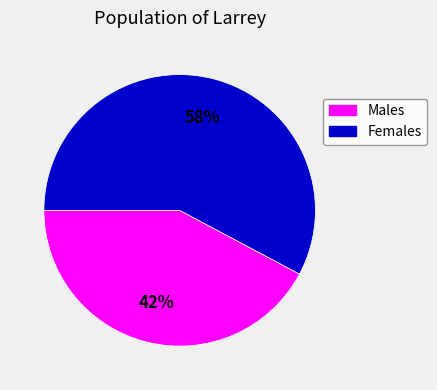

Does any single category account for the majority?

Yes